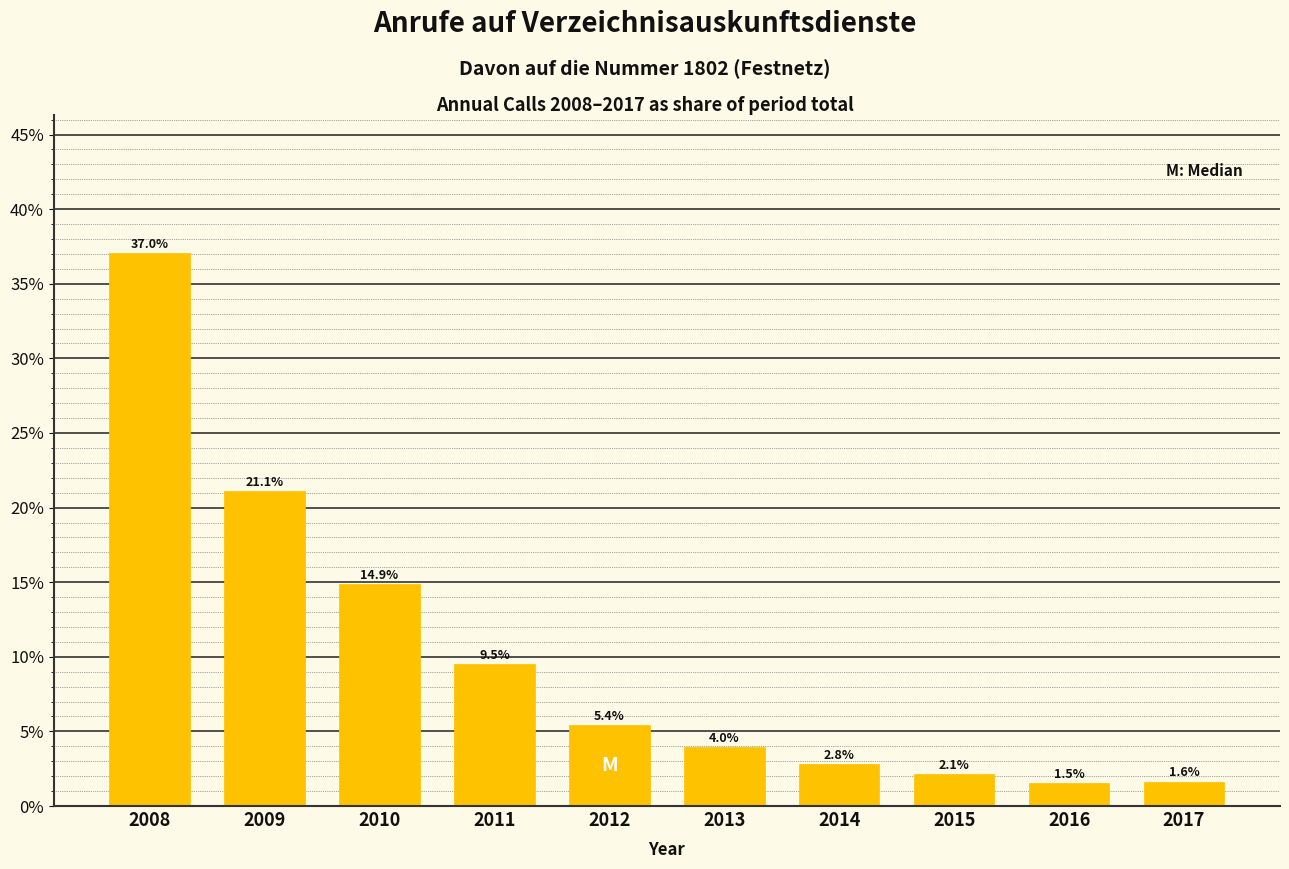

Reading left to right, list all the values displayed in this chart.

2008=37.0	2009=21.1	2010=14.9	2011=9.5	2012=5.4	2013=4.0	2014=2.8	2015=2.1	2016=1.5	2017=1.6